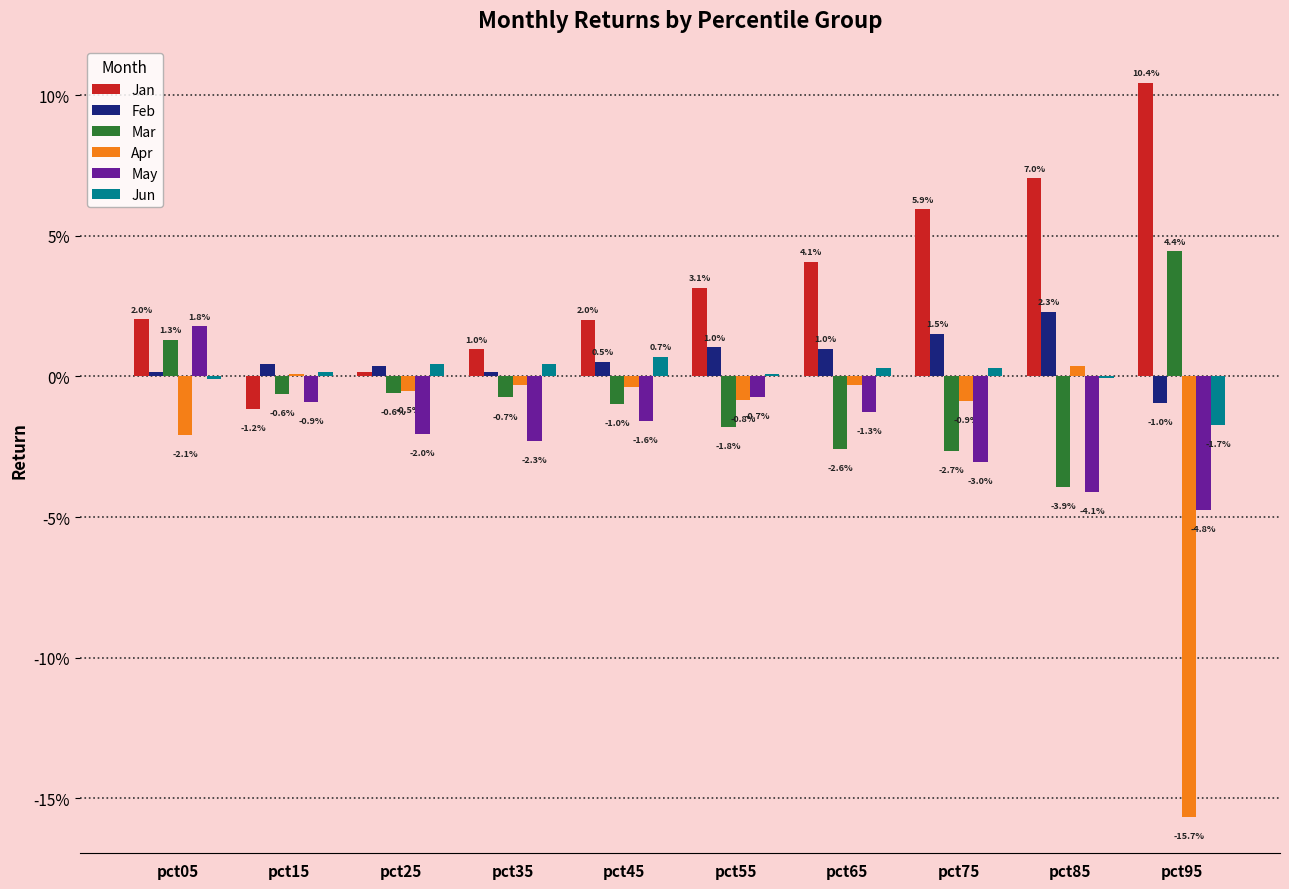

Are the bars horizontal?

No